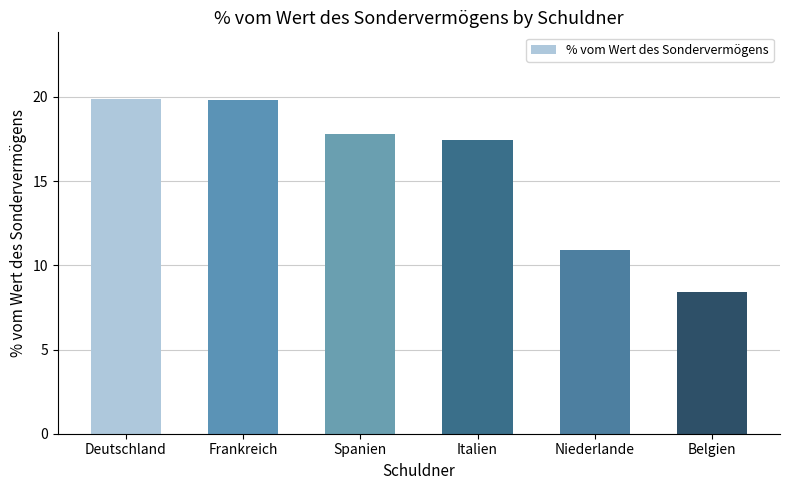

What is the difference between the maximum and minimum values?

11.4